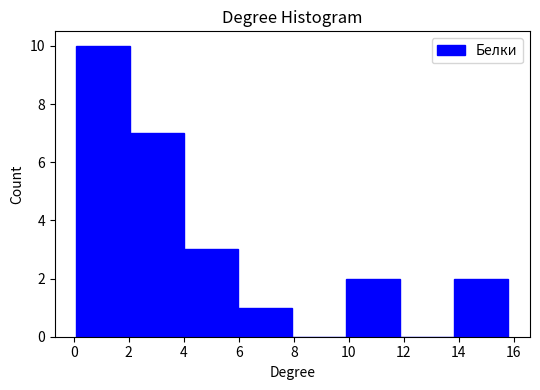

Reading left to right, transcribe this chart: for each bar, give the range it covers on the x-axis and its height. Neither the bar edges nor the heights are printed on the chart, so give them approximately, as read against the axes.

0.2 to 2.0: 10
2.0 to 4.0: 7
4.0 to 6.0: 3
6.0 to 8.0: 1
8.0 to 10.0: 0
10.0 to 11.8: 2
11.8 to 13.8: 0
13.8 to 15.8: 2